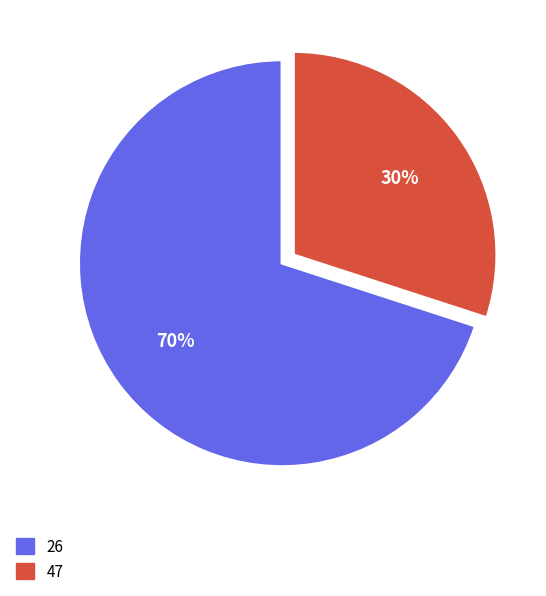

True or false: 47 accounts for 40% of the total.

False